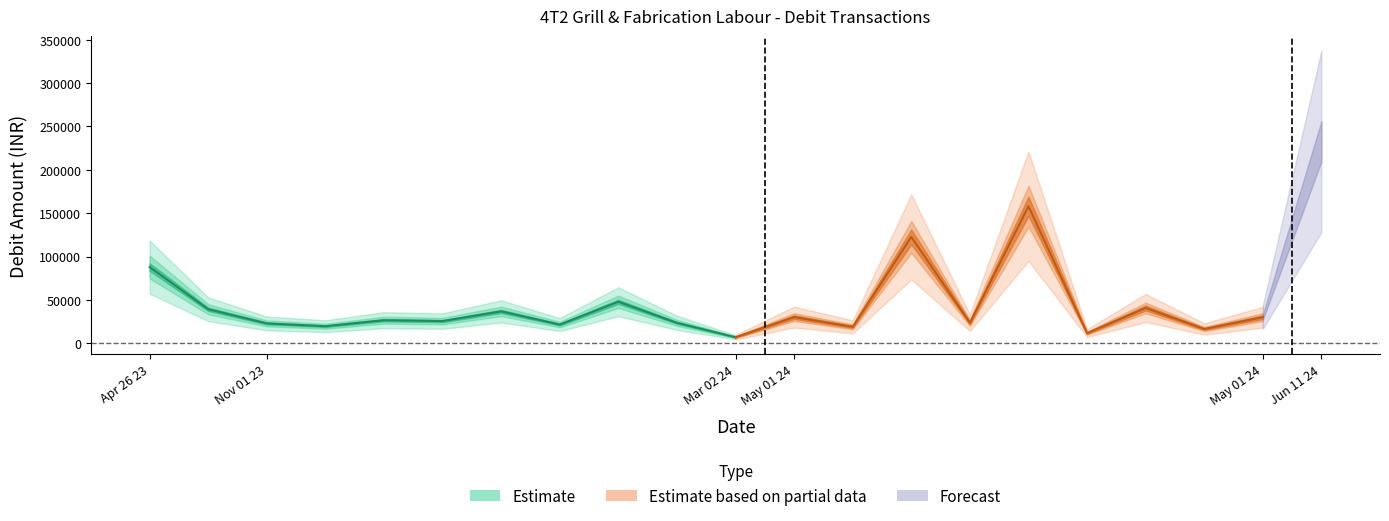

What is the difference between the second highest and minimum values?

151100